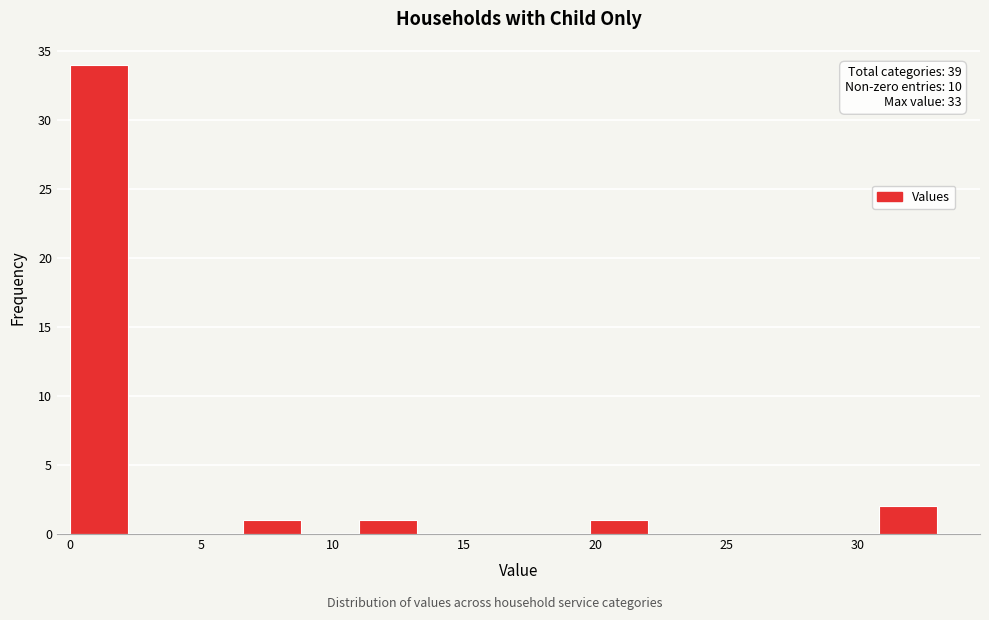

Over which range of the x-axis is the bar tallest?

0.0 to 2.2